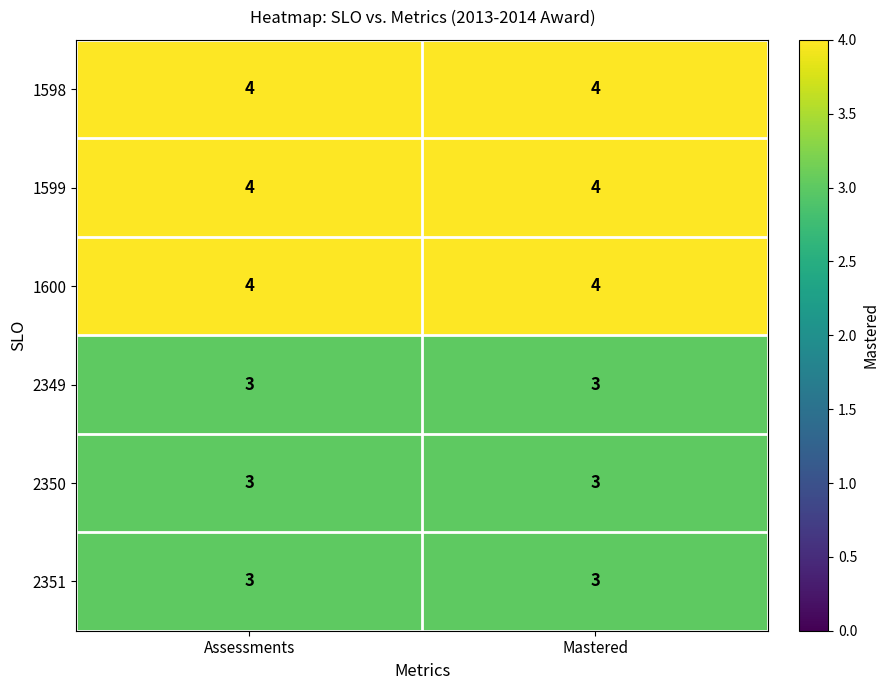

Reading left to right, transcribe all the data shown in this chart.

1598: Assessments=4	Mastered=4
1599: Assessments=4	Mastered=4
1600: Assessments=4	Mastered=4
2349: Assessments=3	Mastered=3
2350: Assessments=3	Mastered=3
2351: Assessments=3	Mastered=3